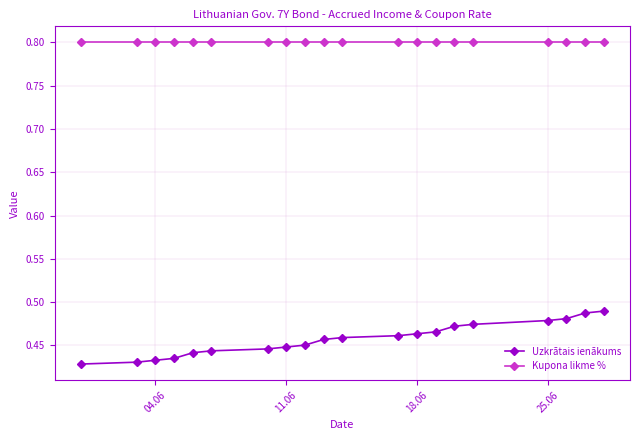

Which series has the largest total across all categories?

Kupona likme %